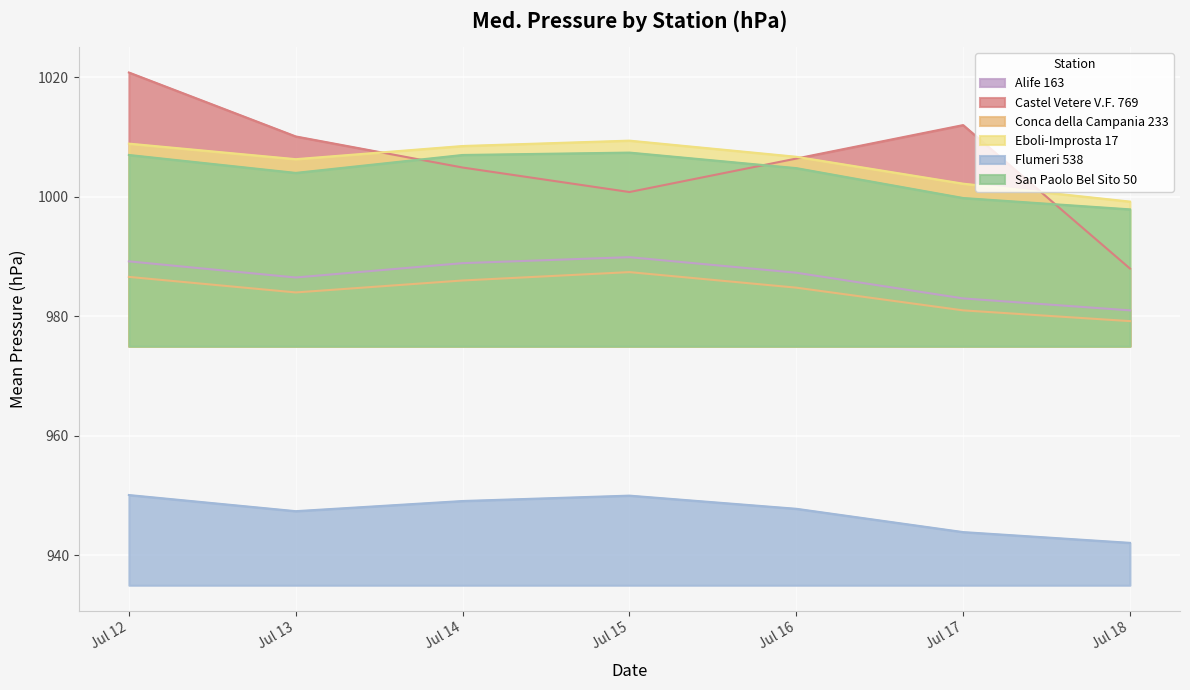

What is the difference between the Flumeri 538 values at Jul 17 and Jul 16?

3.9